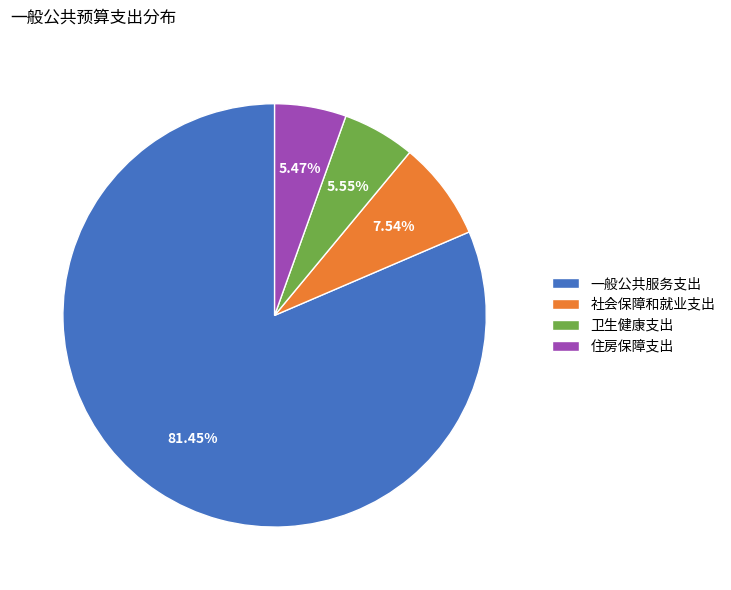

True or false: 一般公共服务支出 accounts for 67% of the total.

False